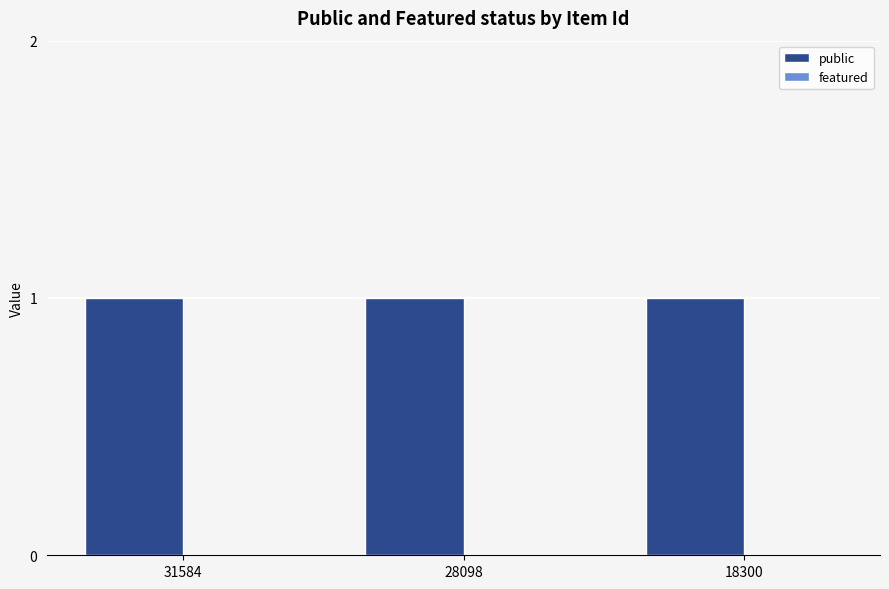

Rank the series at 28098 from highest to lowest value.

public, featured